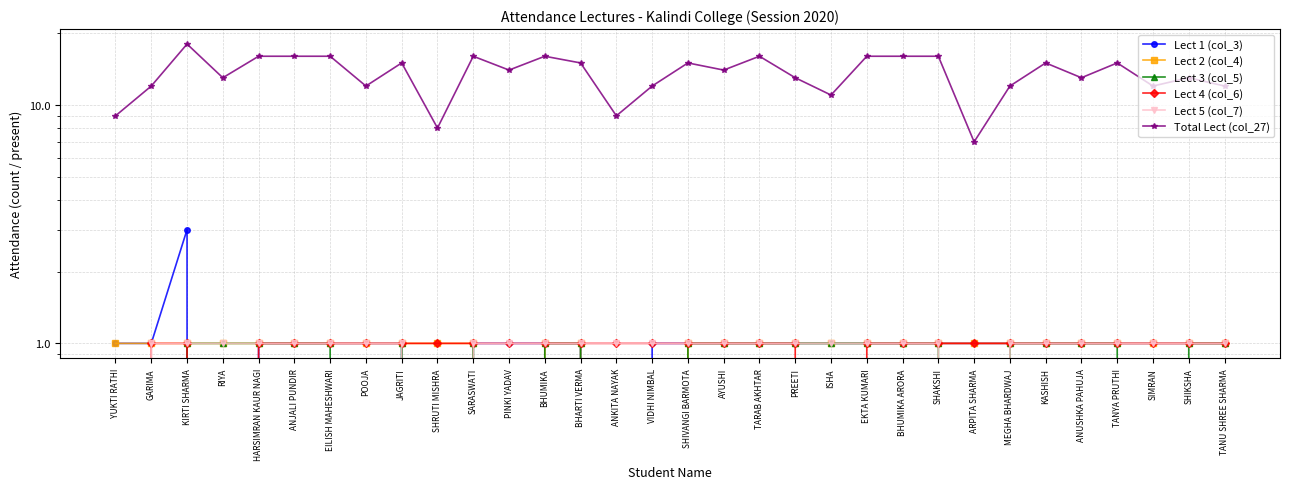

Which label corresponds to the largest value in the chart?

KIRTI SHARMA